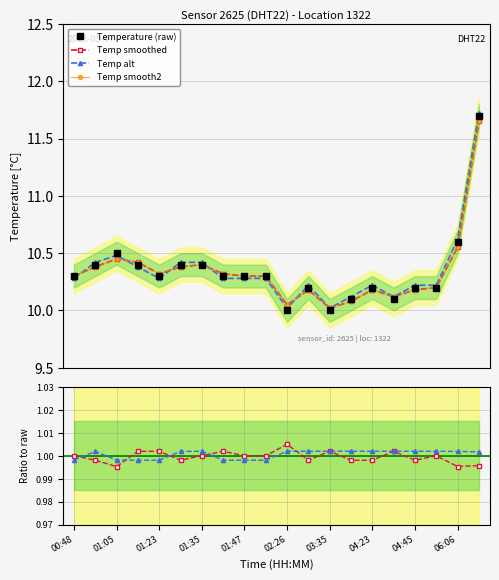

True or false: alt / raw and Temperature (raw) intersect in this chart.

False